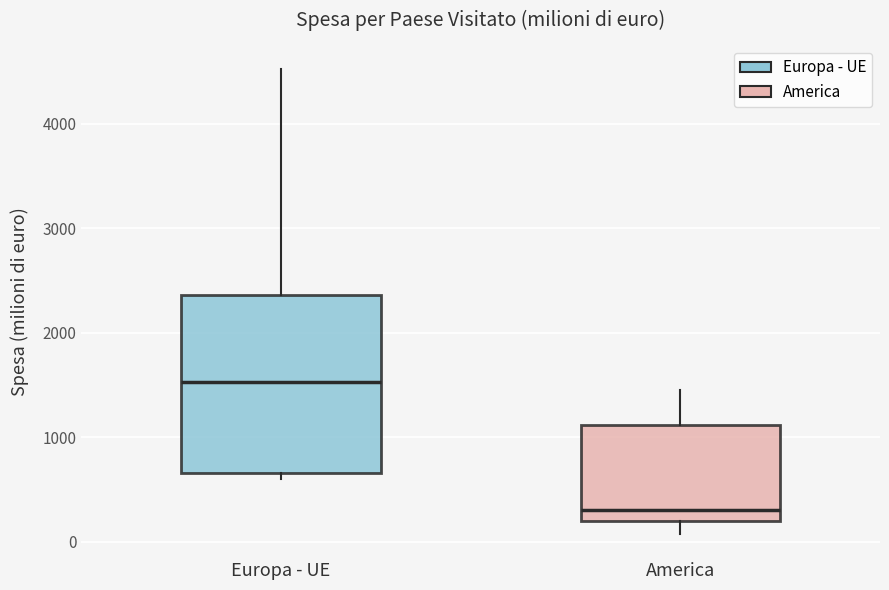

Comparing the boxes themselves (not the whiskers), which one is the tallest?

Europa - UE